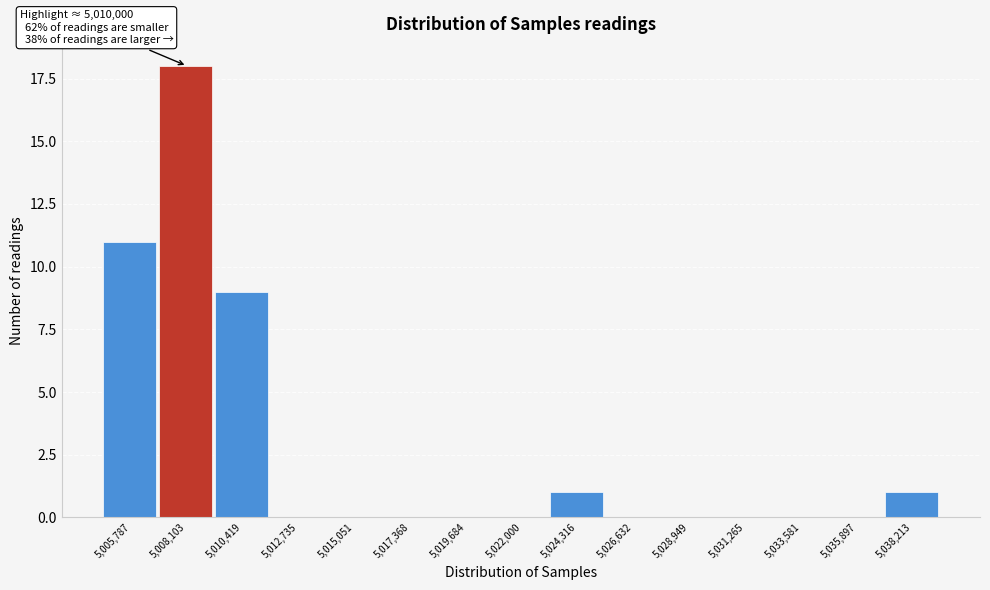

Reading left to right, extract all data points from this chart.

5,005,787=11	5,008,103=18	5,010,419=9	5,012,735=0	5,015,051=0	5,017,368=0	5,019,684=0	5,022,000=0	5,024,316=1	5,026,632=0	5,028,949=0	5,031,265=0	5,033,581=0	5,035,897=0	5,038,213=1